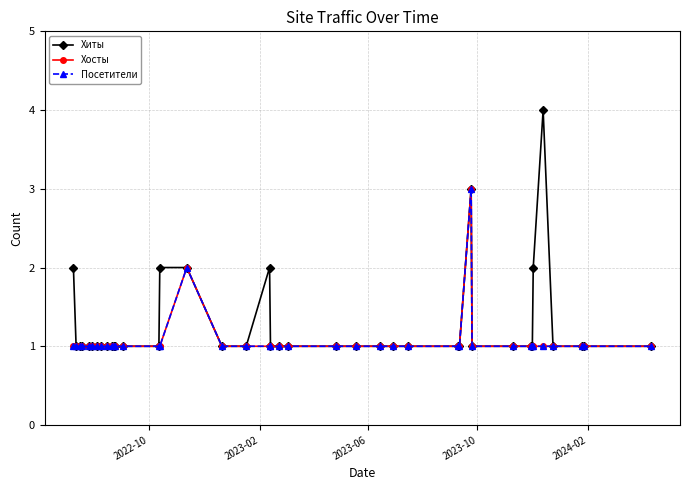

True or false: Хиты and Хосты cross at least once.

False